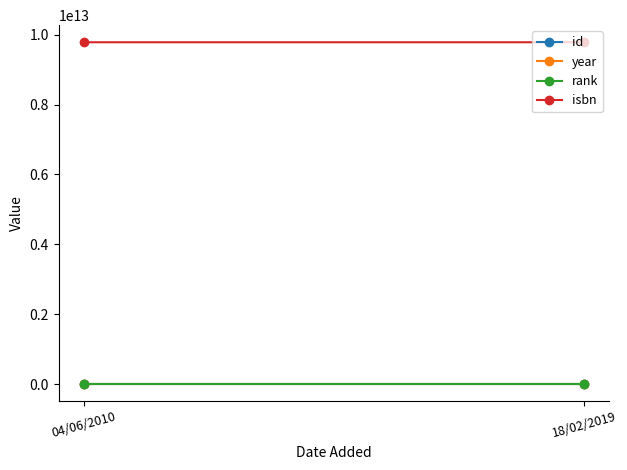

Which category has the lowest value in the isbn series?

04/06/2010